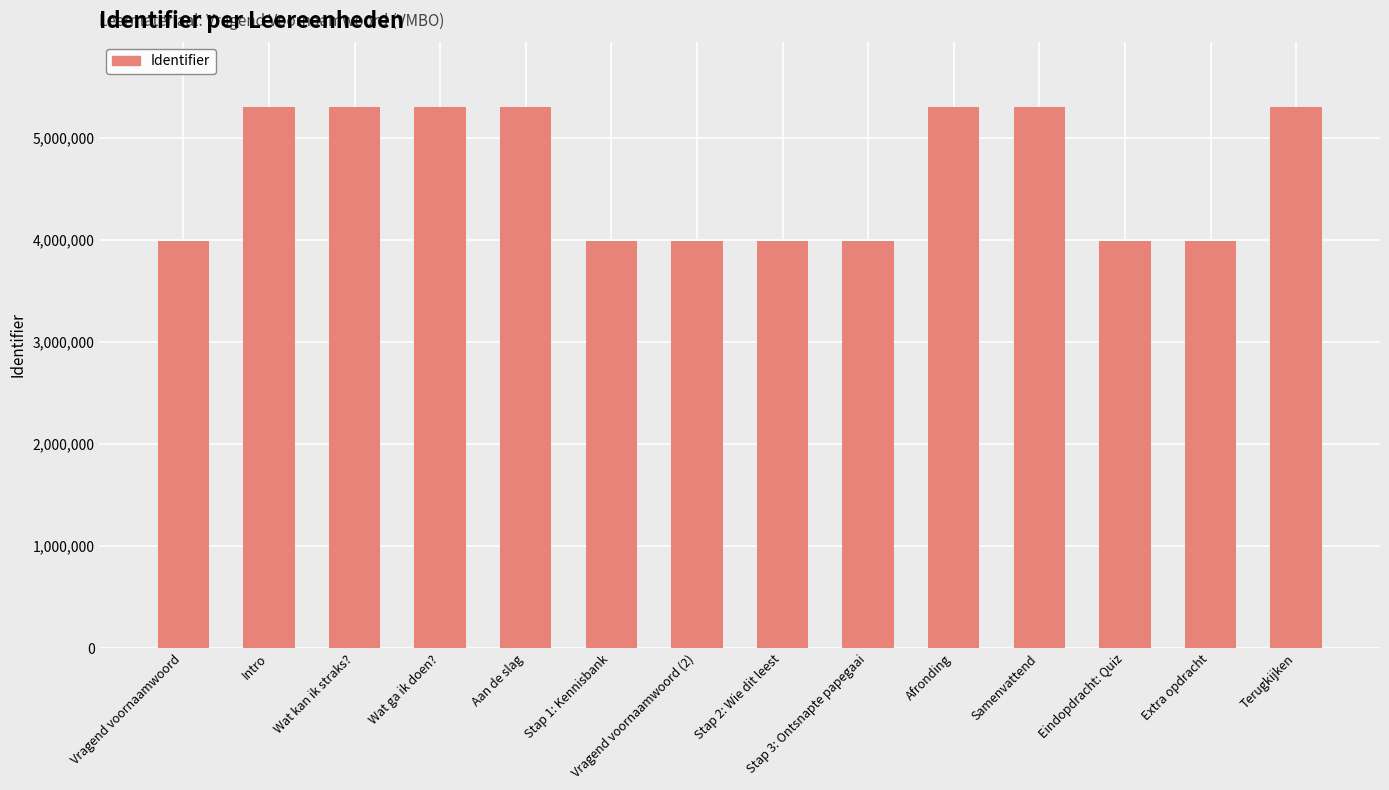

What is the sum of all values?

65049462